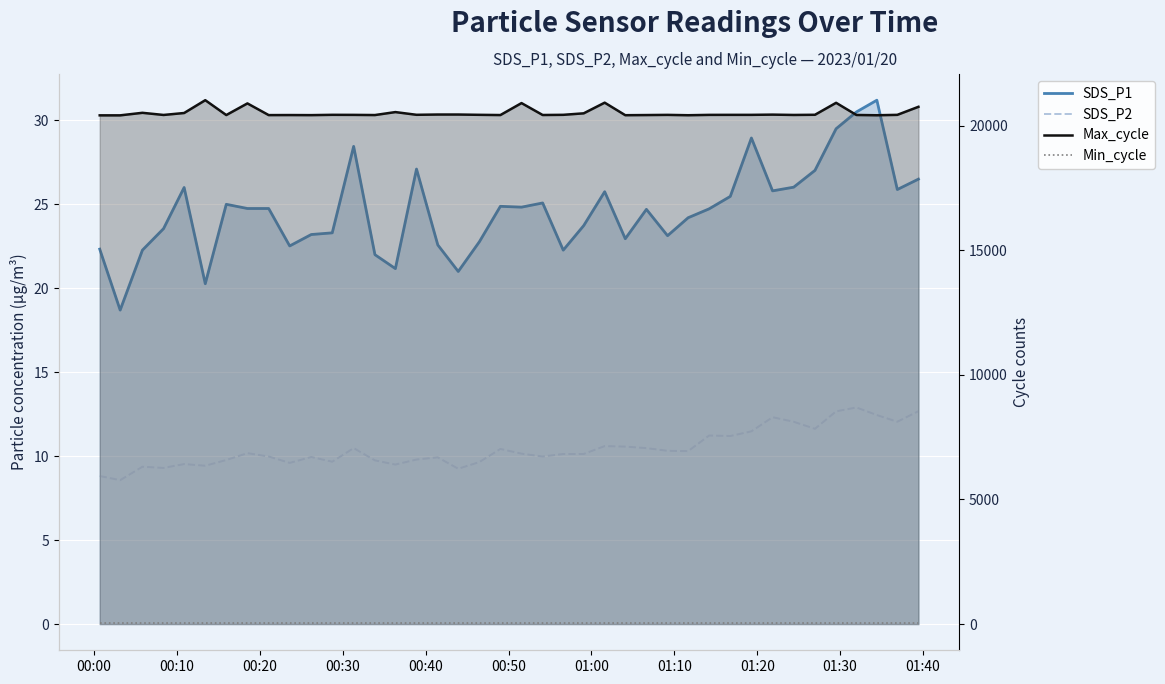

True or false: Min_cycle and SDS_P2 cross at least once.

False